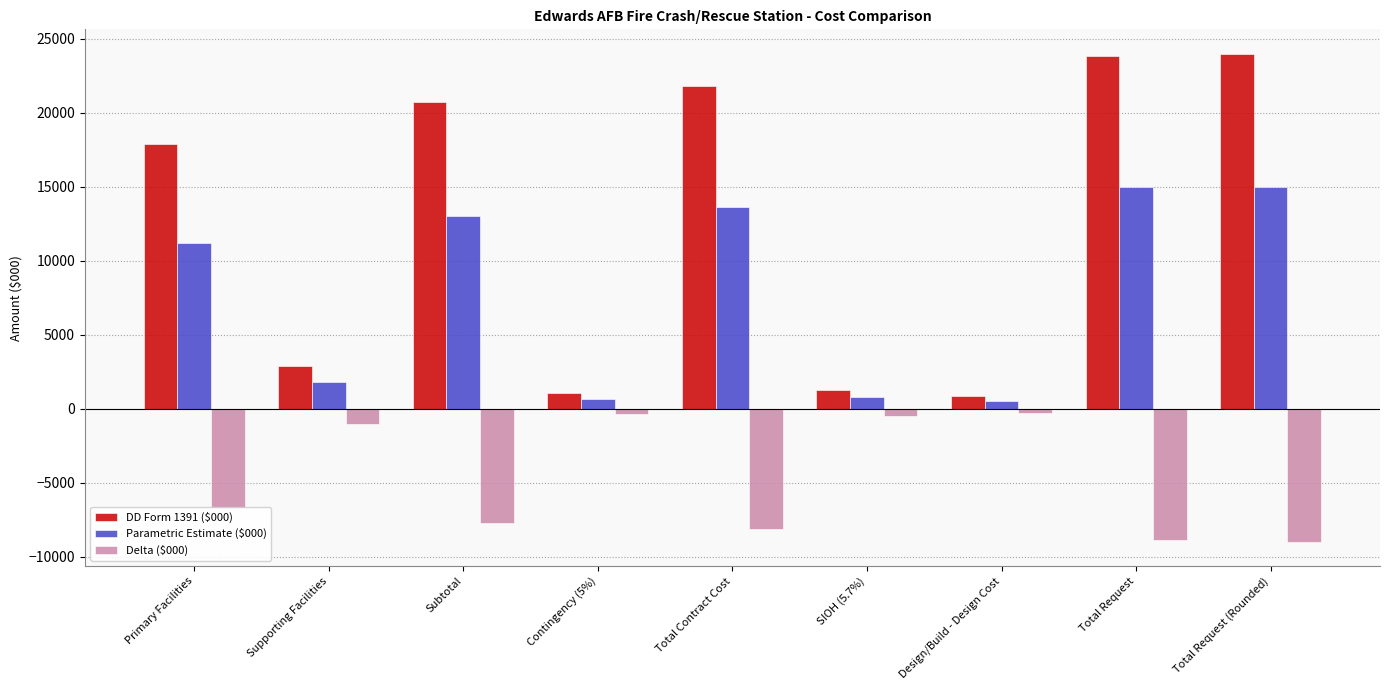

What is the difference between the second highest and minimum values in the Delta ($000) series?

8612.4